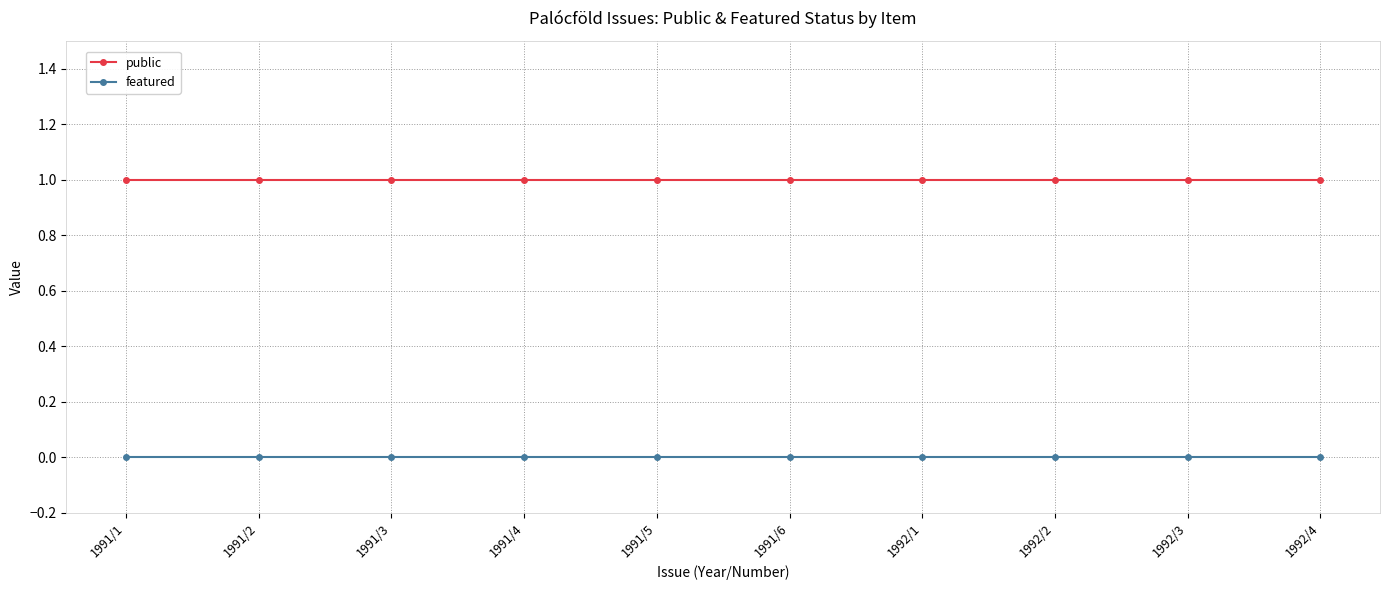

True or false: featured and public cross at least once.

False